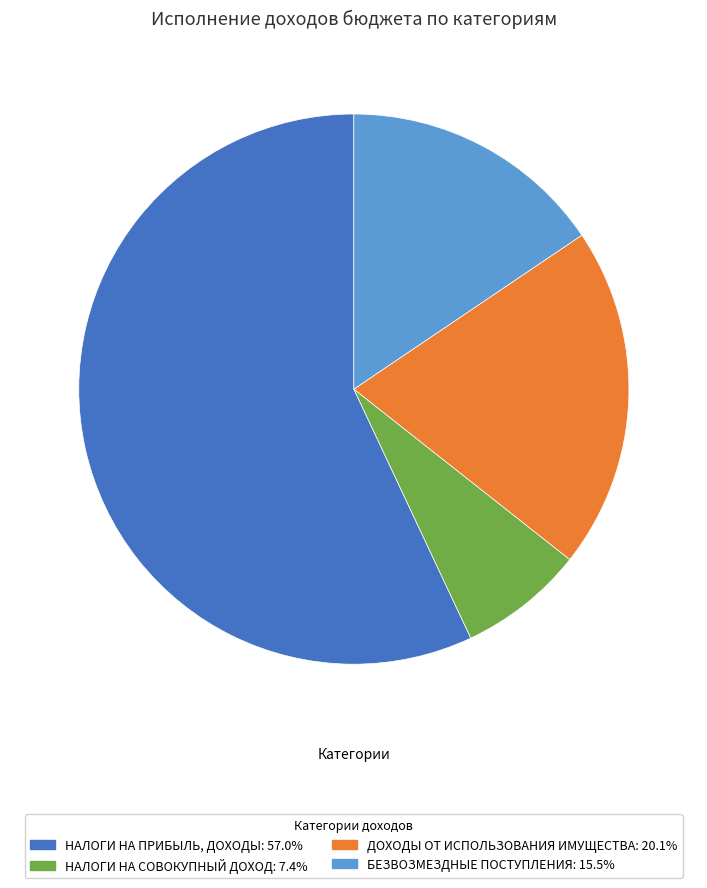

Is there any slice that represents more than half of the pie?

Yes